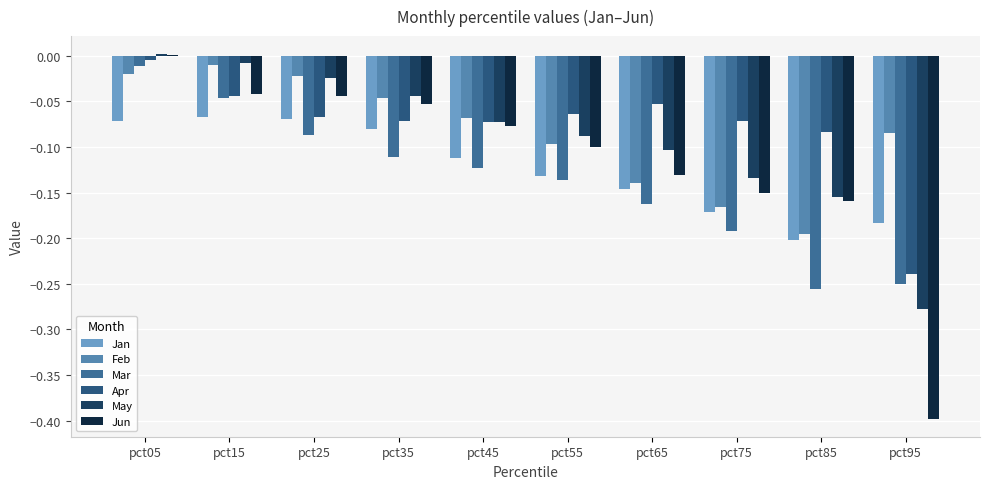

What is the value of the Jan bar at the 2nd from the left?

-0.1